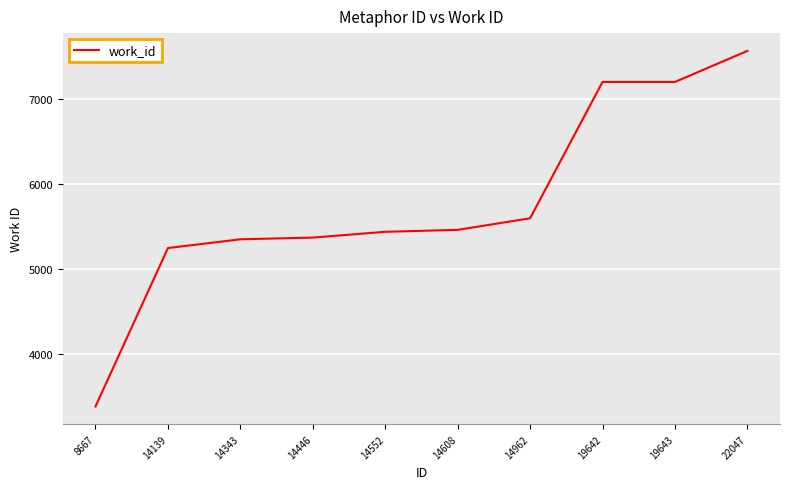

Read the value at 8667.

3386